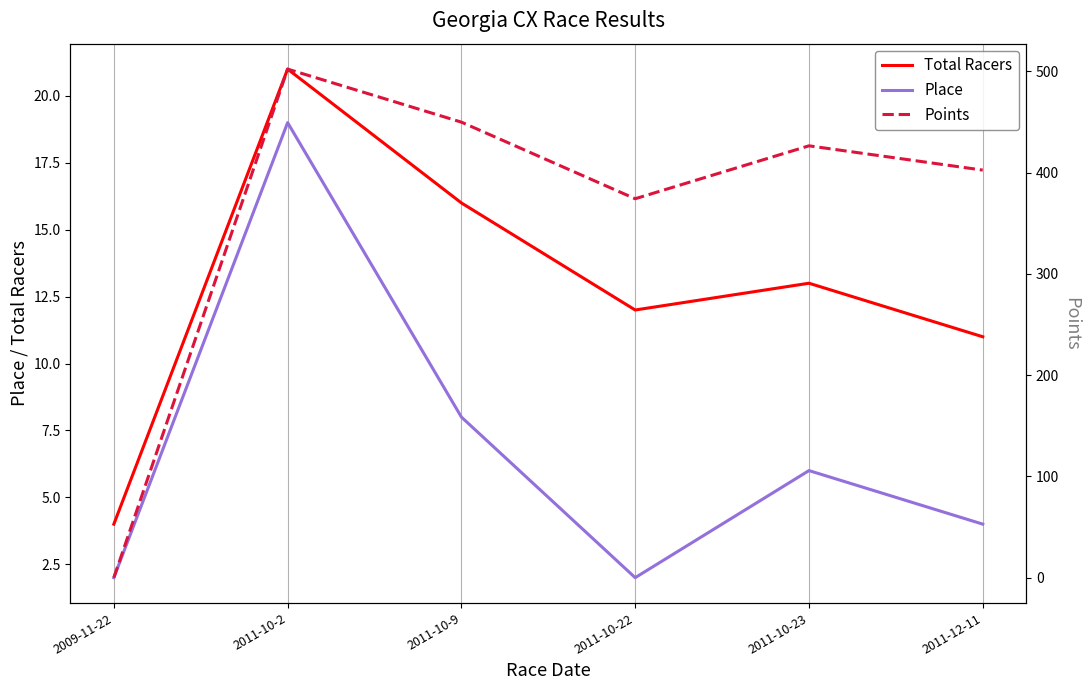

Is this an area chart (filled region under the line)?

No